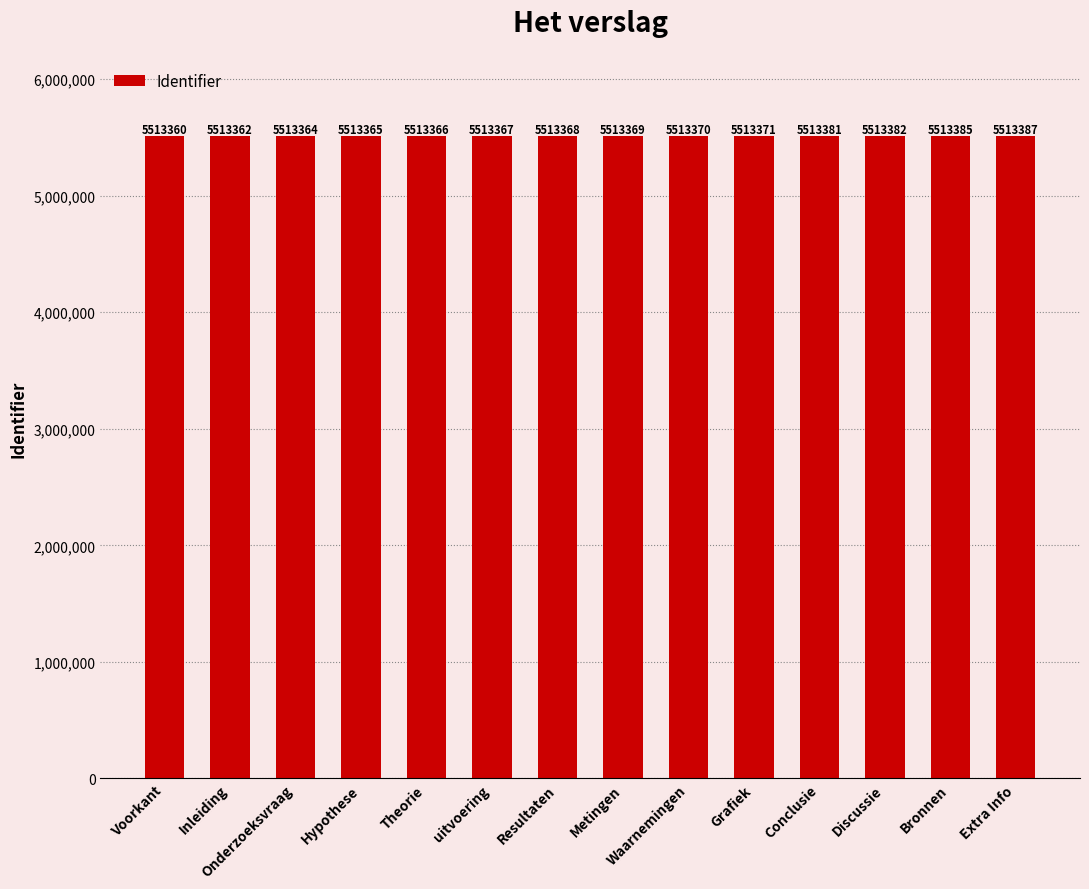

Rank the categories by value from highest to lowest.

Extra Info, Bronnen, Discussie, Conclusie, Grafiek, Waarnemingen, Metingen, Resultaten, uitvoering, Theorie, Hypothese, Onderzoeksvraag, Inleiding, Voorkant